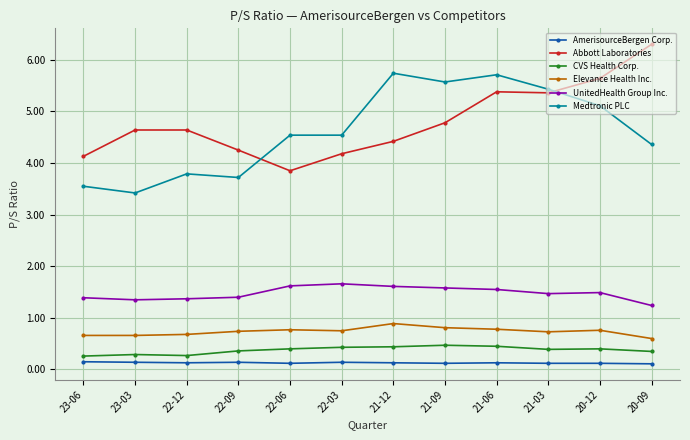

What are all the series names shown in the legend?

AmerisourceBergen Corp., Abbott Laboratories, CVS Health Corp., Elevance Health Inc., UnitedHealth Group Inc., Medtronic PLC